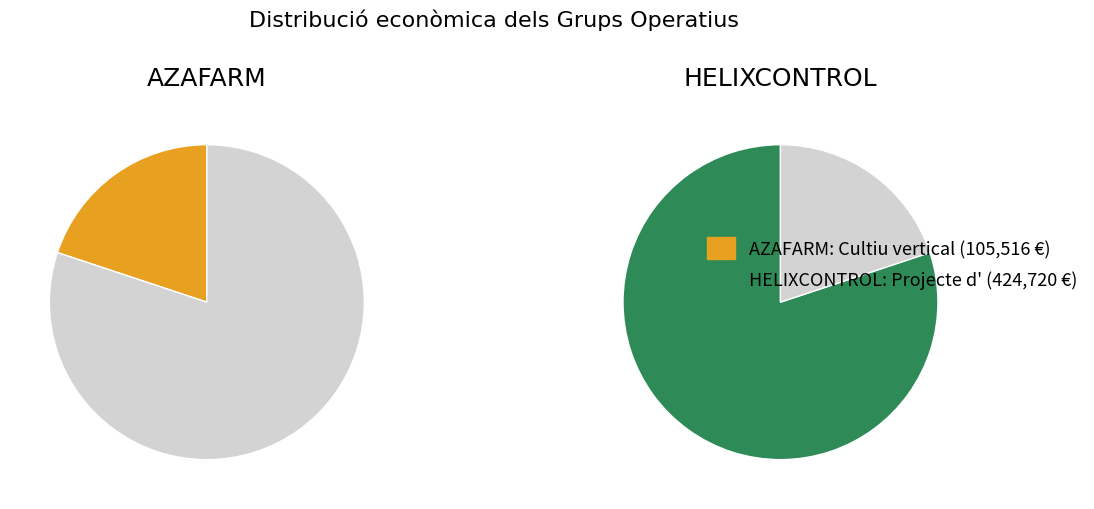

Which category has the smallest portion of the pie?

Grup Operatiu AZAFARM: Cultiu vertical